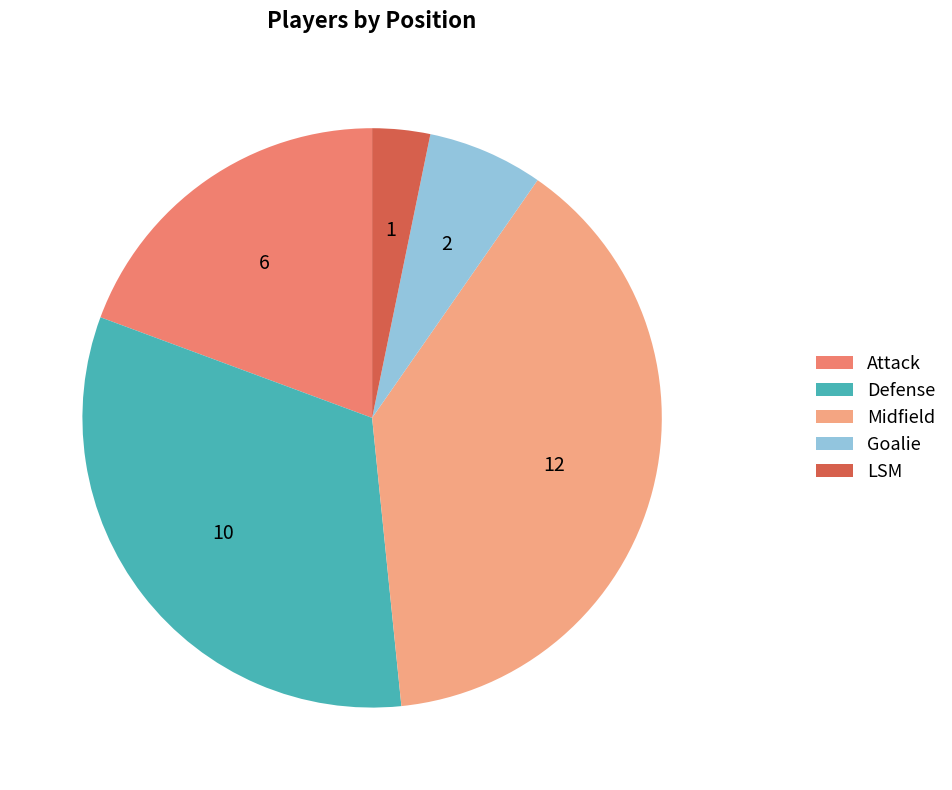

Is there a majority slice in this chart?

No